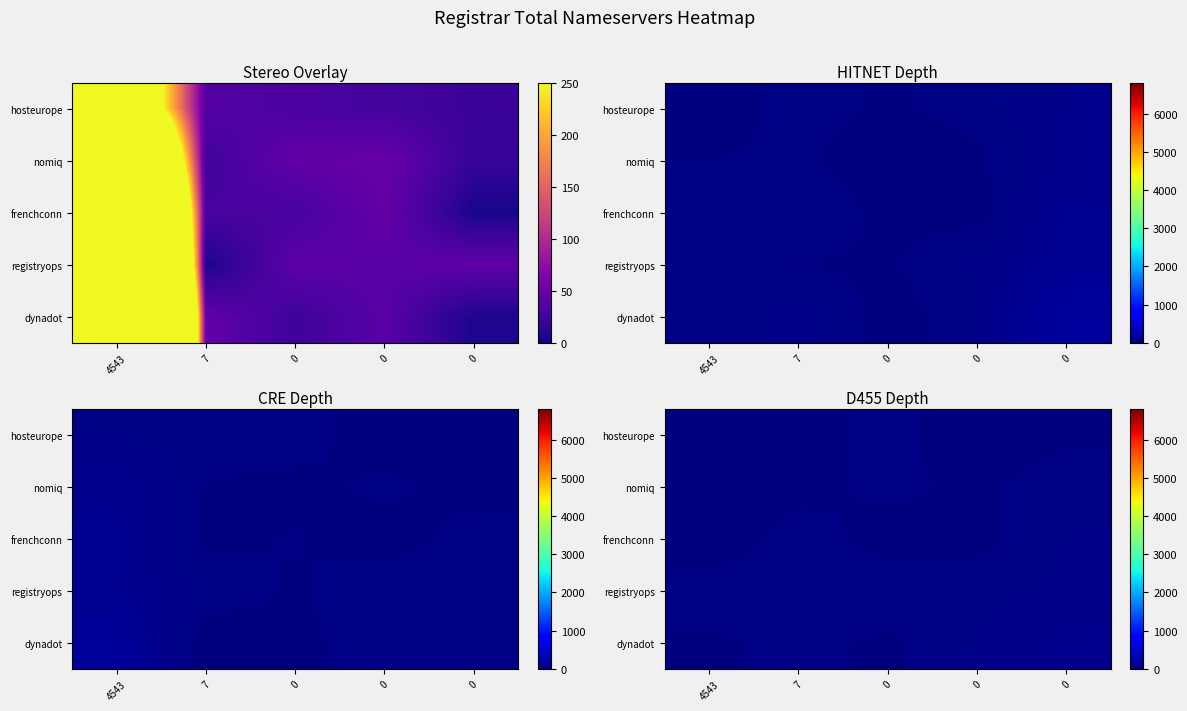

Which category has the lowest value across all series?

4543